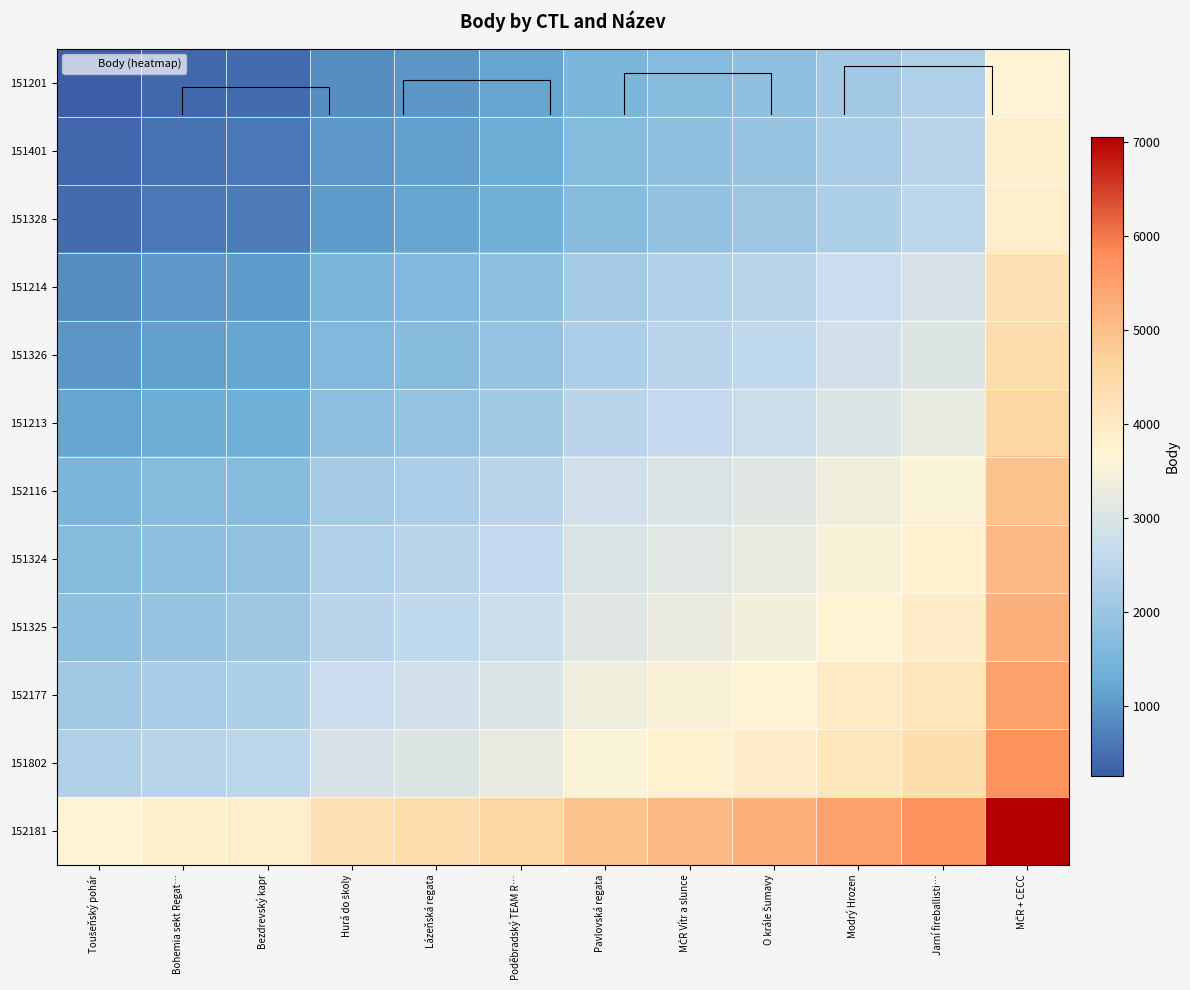

Rank the categories by 151214 value from lowest to highest.

Toušeňský pohár, Bohemia sekt Regat…, Bezdrevský kapr, Hurá do školy, Lázeňská regata, Poděbradský TEAM R…, Pavlovská regata, MČR Vítr a slunce, O krále Šumavy, Modrý Hrozen, Jarní fireballisti…, MČR + CECC